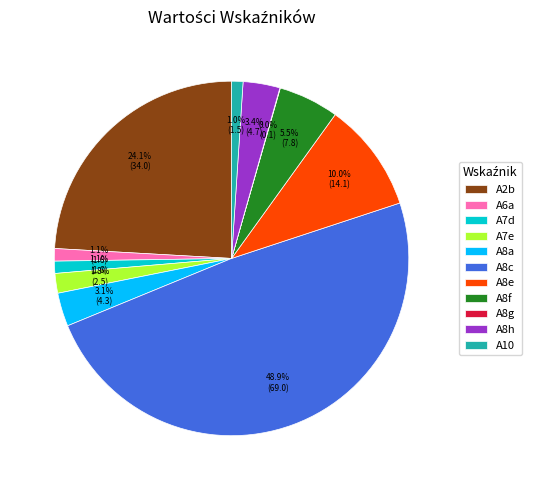

Is it true that A8c is 49% of the pie?

True